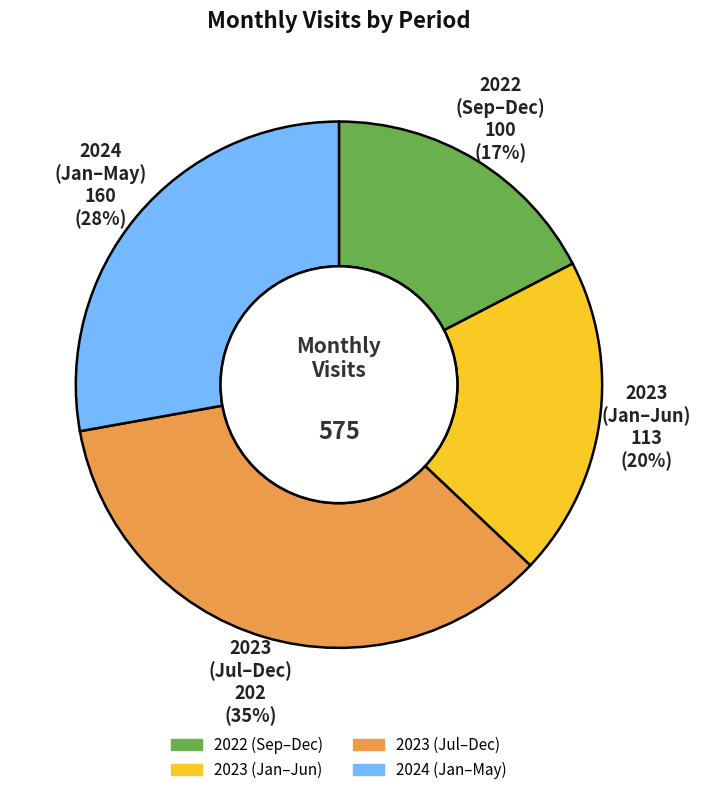

Is there a majority slice in this chart?

No